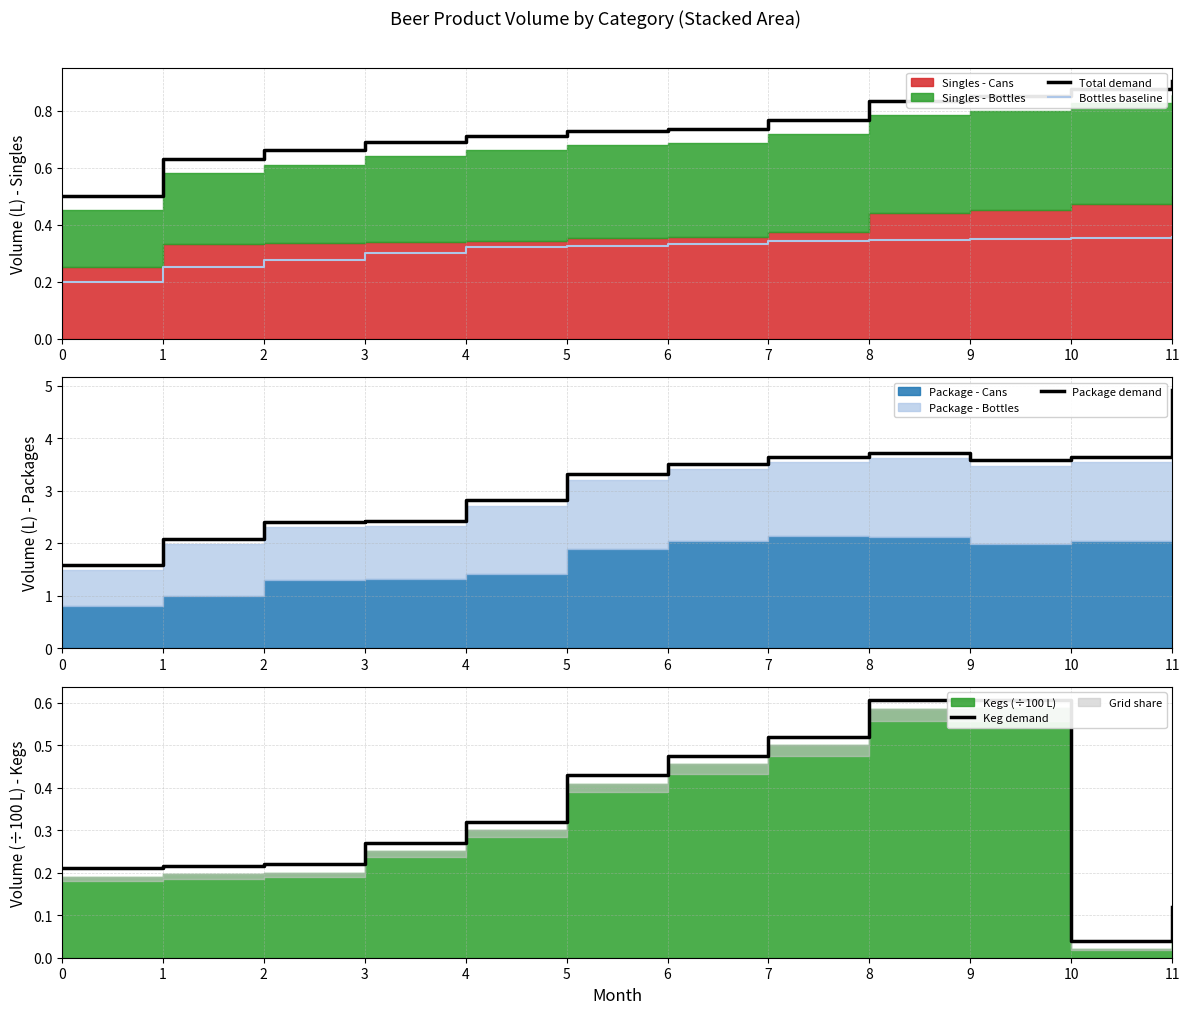

Rank the series by their maximum value, from lowest to highest.

Bottles baseline, Keg demand, Total demand, Package demand